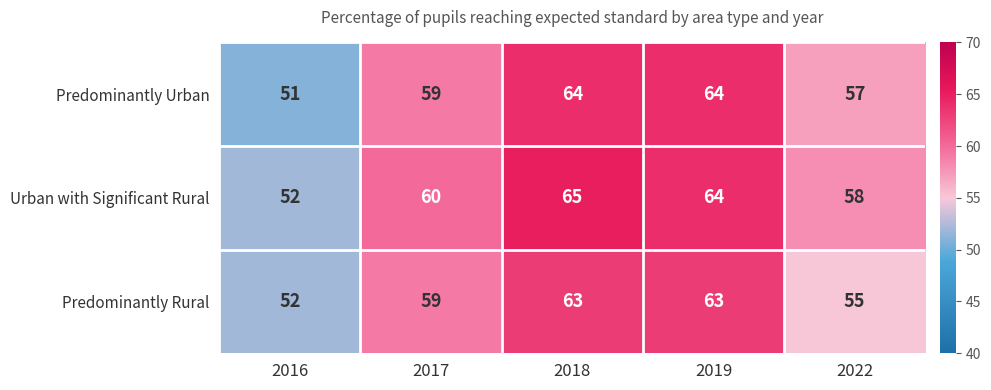

Reading left to right, what are all the values shown in this chart?

Predominantly Urban: 2016=51	2017=59	2018=64	2019=64	2022=57
Urban with Significant Rural: 2016=52	2017=60	2018=65	2019=64	2022=58
Predominantly Rural: 2016=52	2017=59	2018=63	2019=63	2022=55